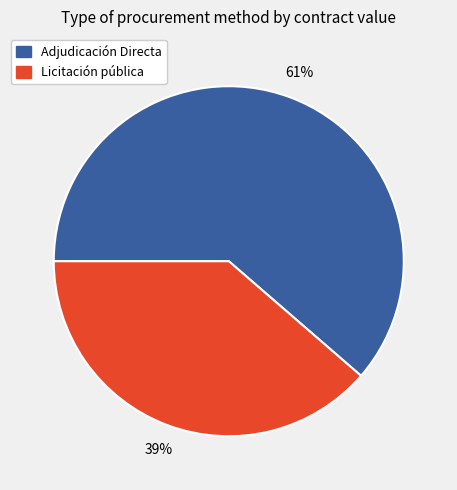

What is the smallest slice in the pie chart?

Licitación pública